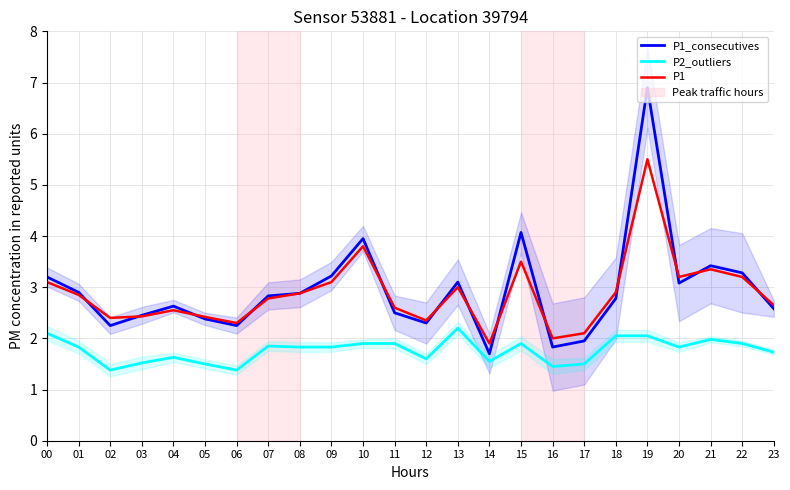

Reading left to right, what are all the values shown in this chart?

P1_consecutives: 00=3.2	01=2.9	02=2.2	03=2.5	04=2.6	05=2.4	06=2.2	07=2.8	08=2.9	09=3.2	10=4.0	11=2.5	12=2.3	13=3.1	14=1.7	15=4.1	16=1.8	17=1.9	18=2.8	19=6.9	20=3.1	21=3.4	22=3.3	23=2.6
P2_outliers: 00=2.1	01=1.8	02=1.4	03=1.5	04=1.6	05=1.5	06=1.4	07=1.9	08=1.8	09=1.8	10=1.9	11=1.9	12=1.6	13=2.2	14=1.6	15=1.9	16=1.4	17=1.5	18=2.0	19=2.0	20=1.8	21=2.0	22=1.9	23=1.7
P1: 00=3.1	01=2.9	02=2.4	03=2.4	04=2.5	05=2.4	06=2.3	07=2.8	08=2.9	09=3.1	10=3.8	11=2.6	12=2.4	13=3.0	14=1.9	15=3.5	16=2.0	17=2.1	18=2.9	19=5.5	20=3.2	21=3.4	22=3.2	23=2.6